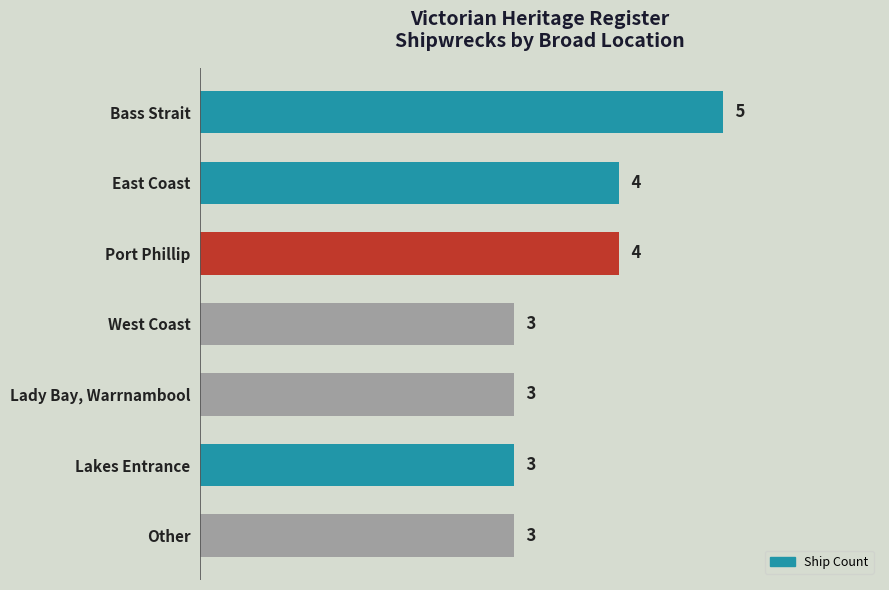

Between Port Phillip and West Coast, which is larger?

Port Phillip